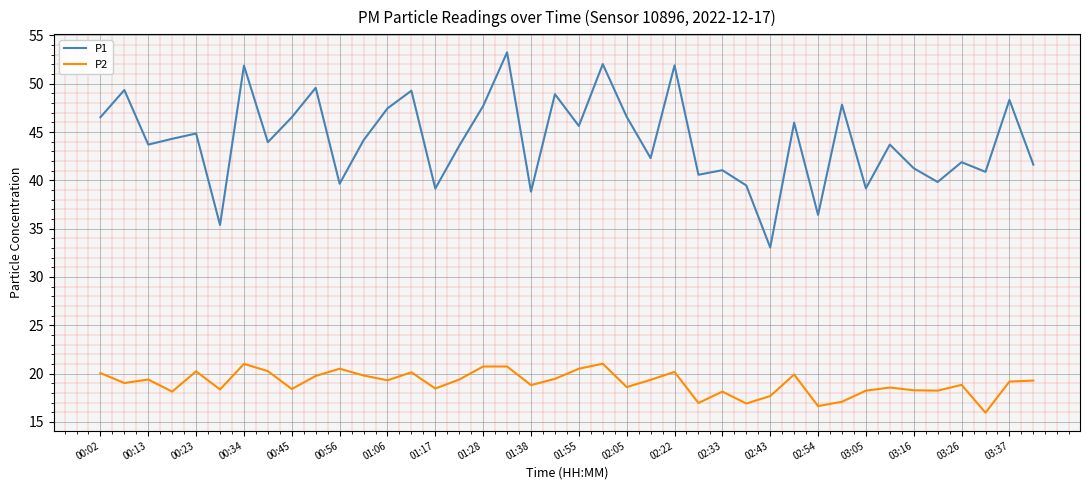

What is the average value of the P1 series?

44.2